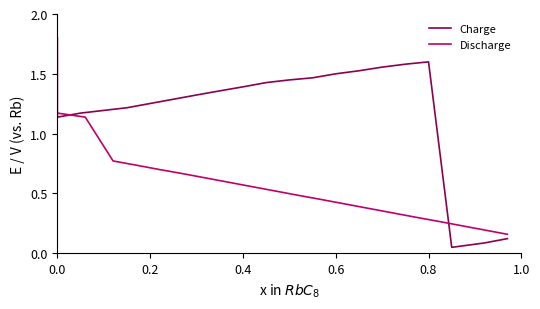

What is the difference between the maximum and minimum values?

1.0